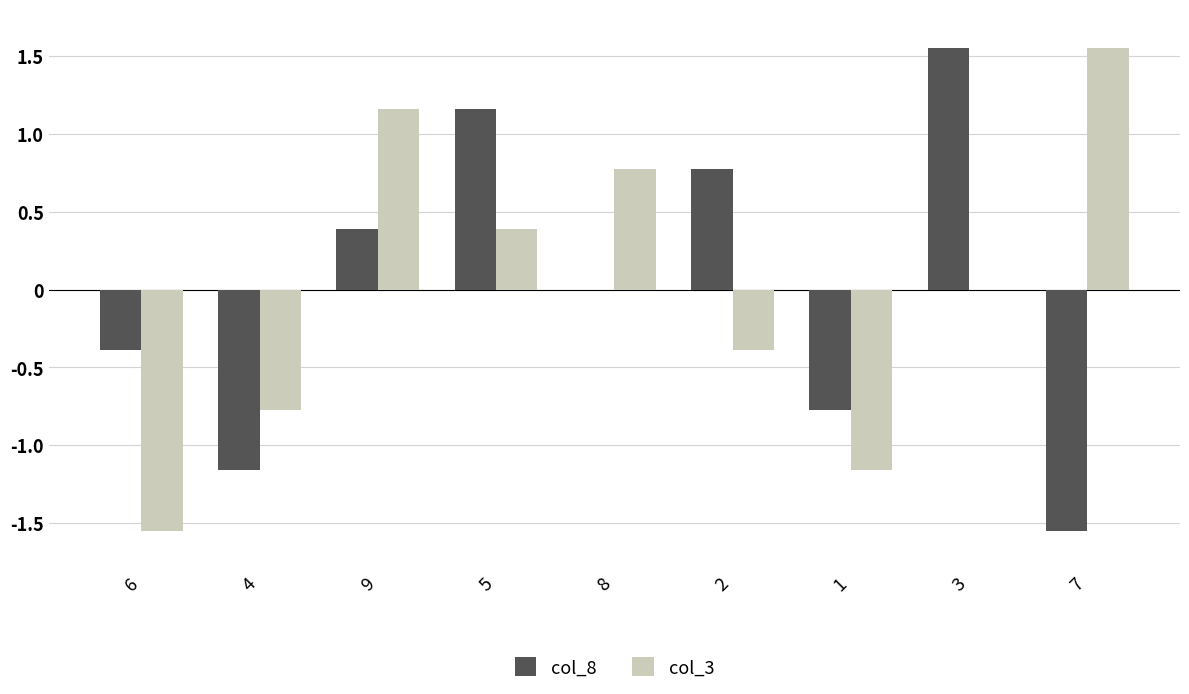

Where is col_8 nearest to the value 0?

8